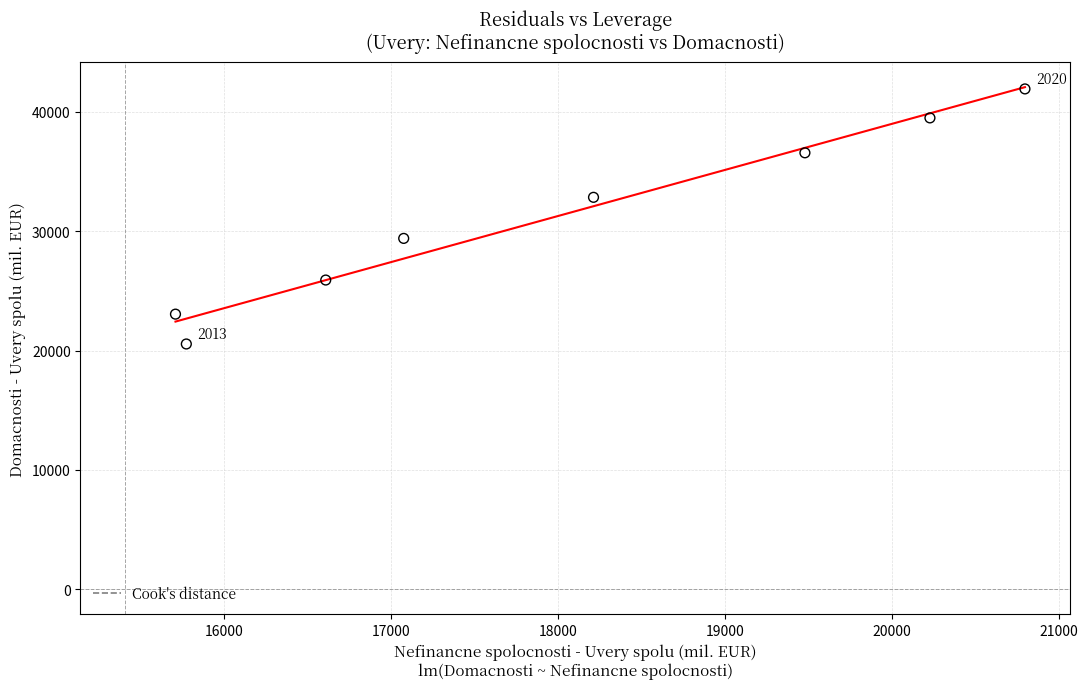

What is the average Y value?

31211.2